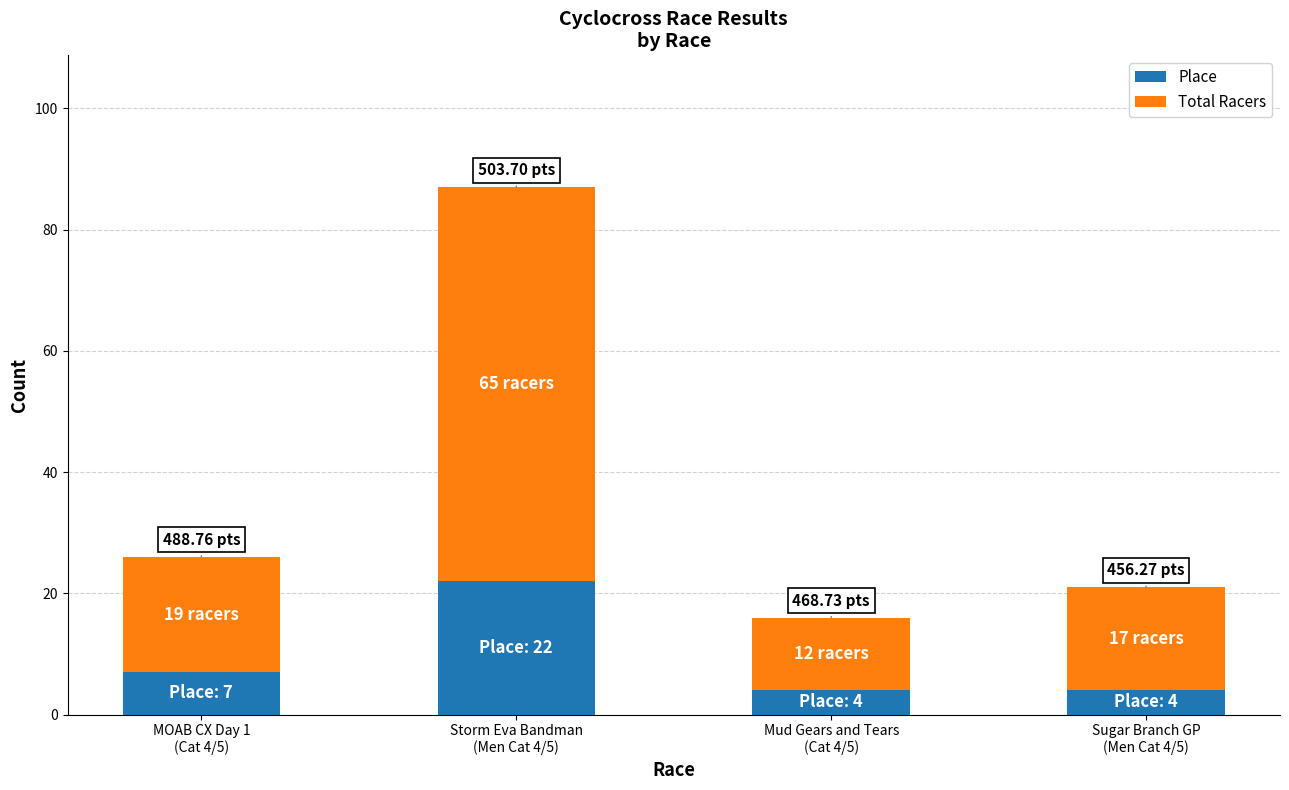

What is the difference between the maximum and second lowest values in the Place series?

18